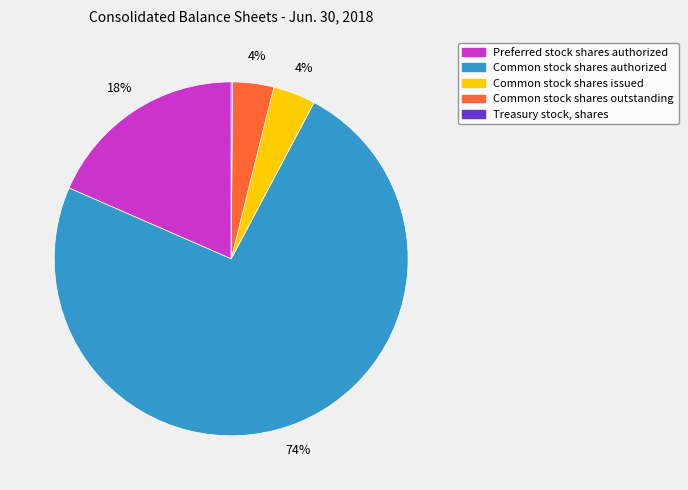

To the nearest percent, what is the difference between the largest and smallest slice percentages?

74%